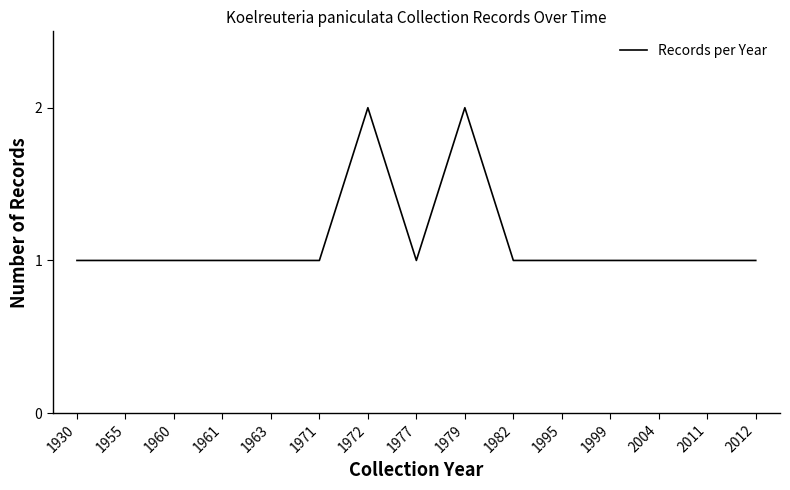

Is it true that the value at 1995 is 1?

True